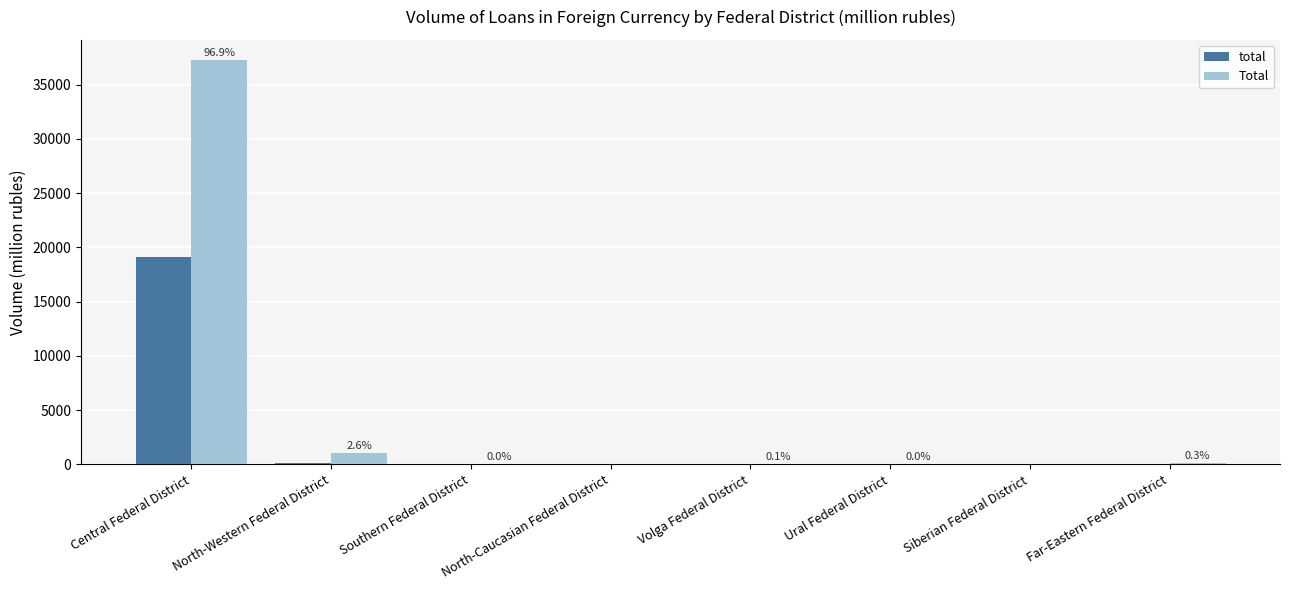

Which series changed the most between Central Federal District and North-Western Federal District?

Total